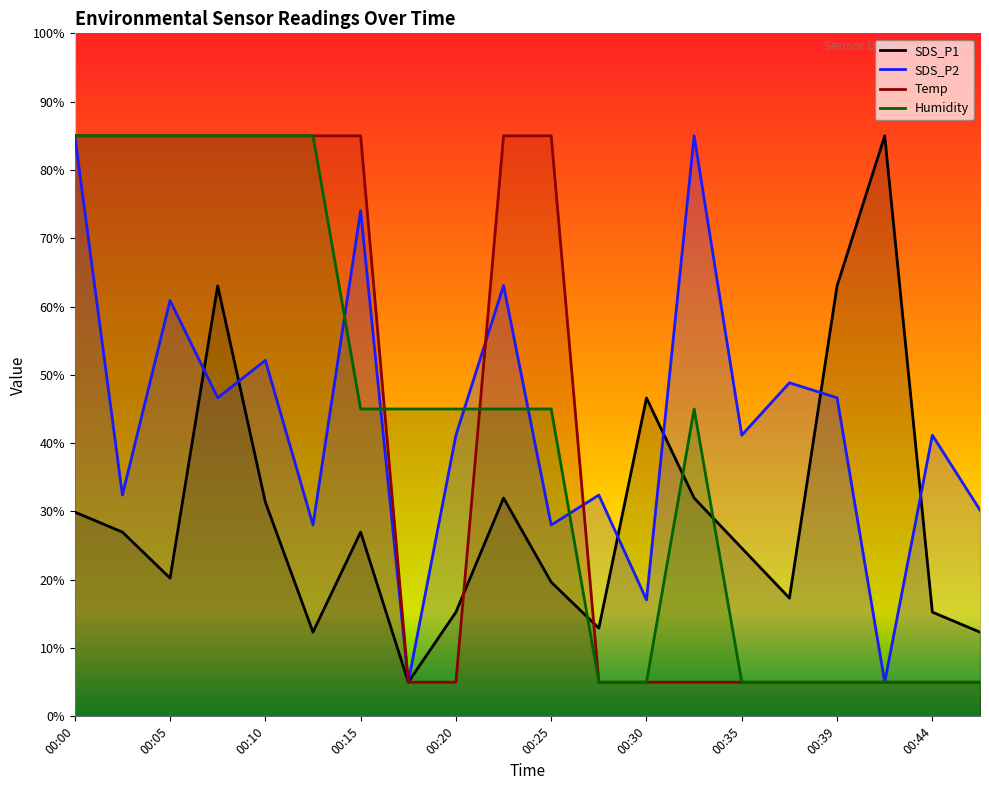

Reading left to right, extract all data points from this chart.

SDS_P1: 29.9	27.0	20.2	63.0	31.4	12.3	27.0	5.0	15.3	32.0	19.7	12.9	46.6	32.0	24.6	17.3	63.0	85.0	15.3	12.3
SDS_P2: 85.0	32.4	60.9	46.6	52.1	28.0	74.0	5.0	41.2	63.1	28.0	32.4	17.1	85.0	41.2	48.8	46.6	5.0	41.2	30.2
Temp: 85.0	85.0	85.0	85.0	85.0	85.0	85.0	5.0	5.0	85.0	85.0	5.0	5.0	5.0	5.0	5.0	5.0	5.0	5.0	5.0
Humidity: 85.0	85.0	85.0	85.0	85.0	85.0	45.0	45.0	45.0	45.0	45.0	5.0	5.0	45.0	5.0	5.0	5.0	5.0	5.0	5.0